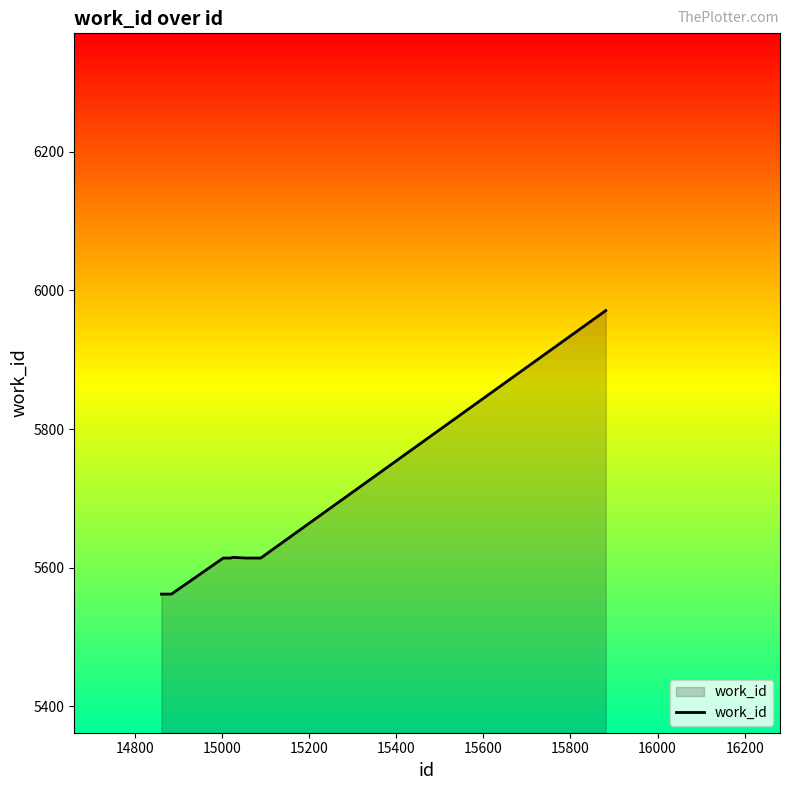

What is the difference between the maximum and minimum values?

409